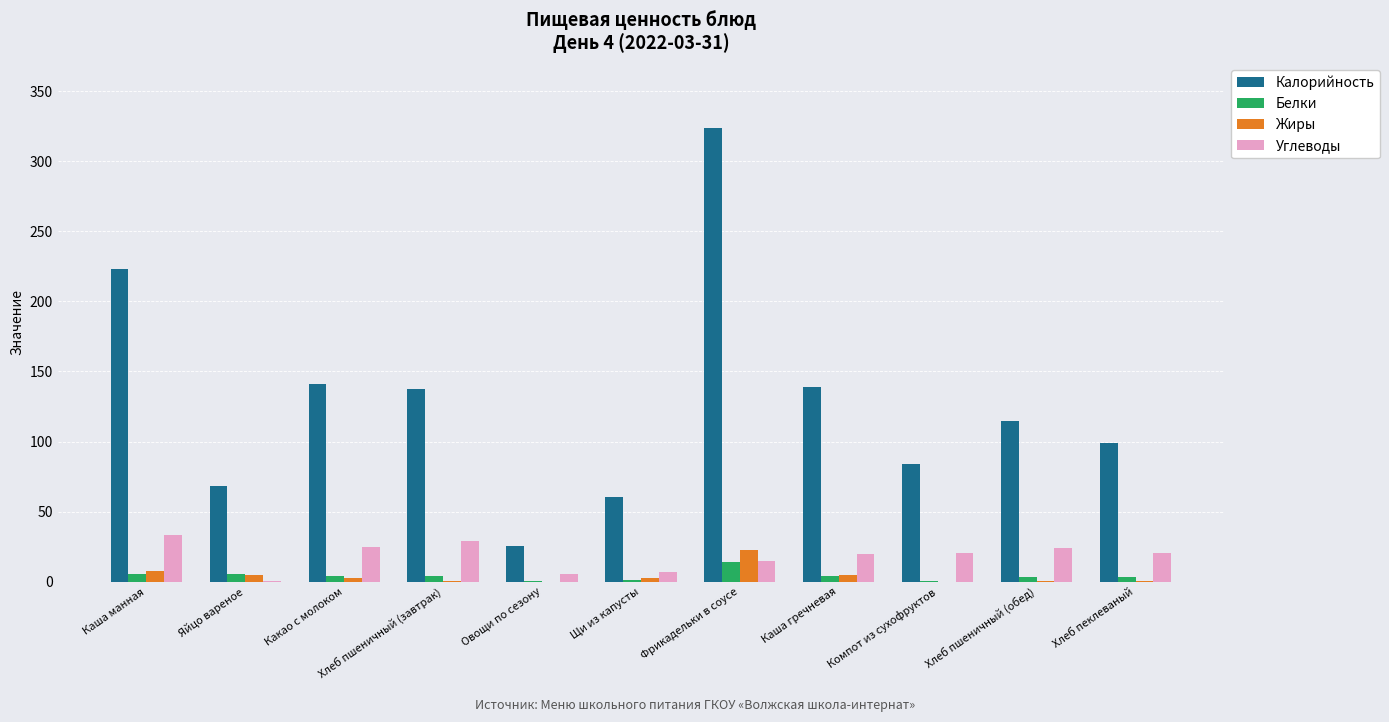

Is it true that Углеводы equals 20.4 at Компот из сухофруктов?

True